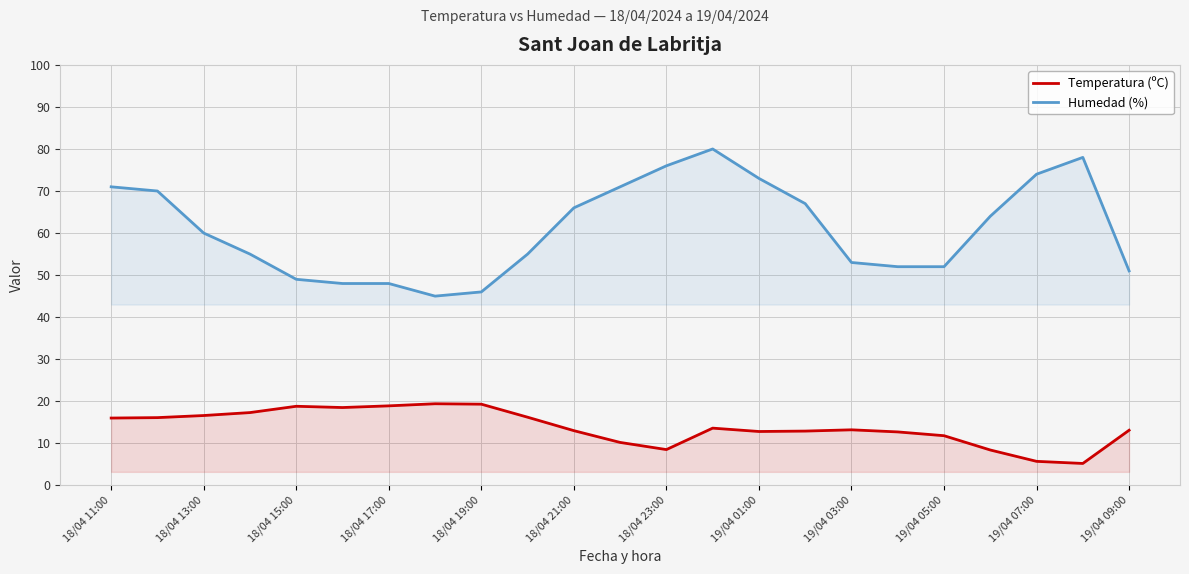

What is the greatest value displayed?

80.0